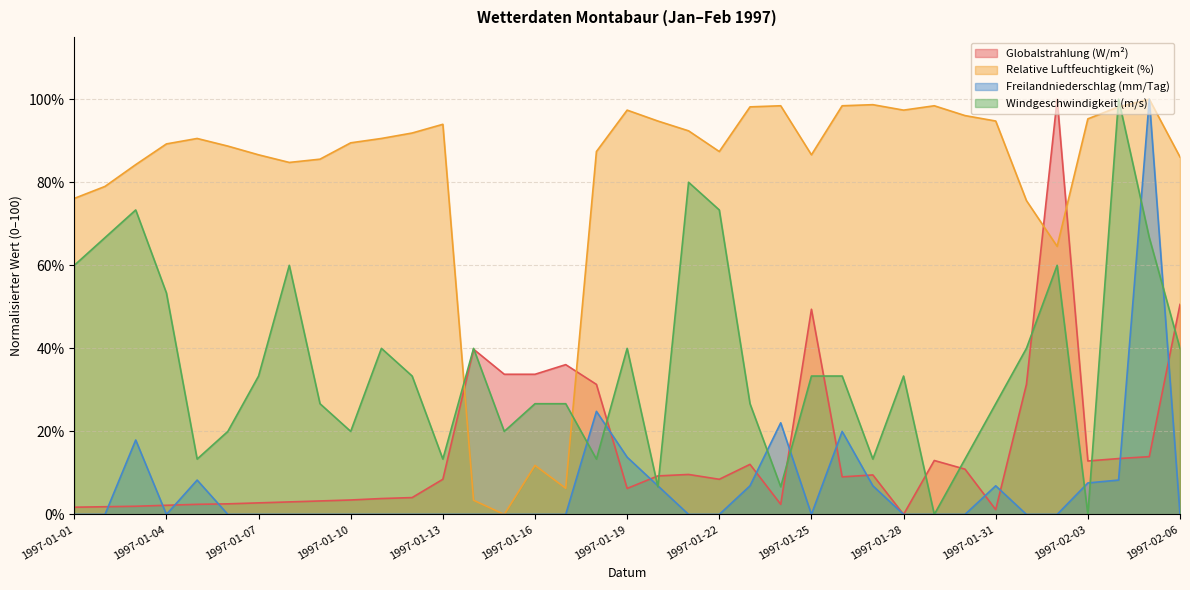

Rank the categories by Globalstrahlung (W/m²) value from highest to lowest.

1997-02-02, 1997-02-06, 1997-01-25, 1997-01-14, 1997-01-17, 1997-01-15, 1997-01-16, 1997-01-18, 1997-02-01, 1997-02-05, 1997-02-04, 1997-01-29, 1997-02-03, 1997-01-23, 1997-01-30, 1997-01-21, 1997-01-27, 1997-01-20, 1997-01-26, 1997-01-13, 1997-01-22, 1997-01-19, 1997-01-12, 1997-01-11, 1997-01-10, 1997-01-09, 1997-01-08, 1997-01-07, 1997-01-06, 1997-01-05, 1997-01-24, 1997-01-04, 1997-01-03, 1997-01-02, 1997-01-01, 1997-01-31, 1997-01-28